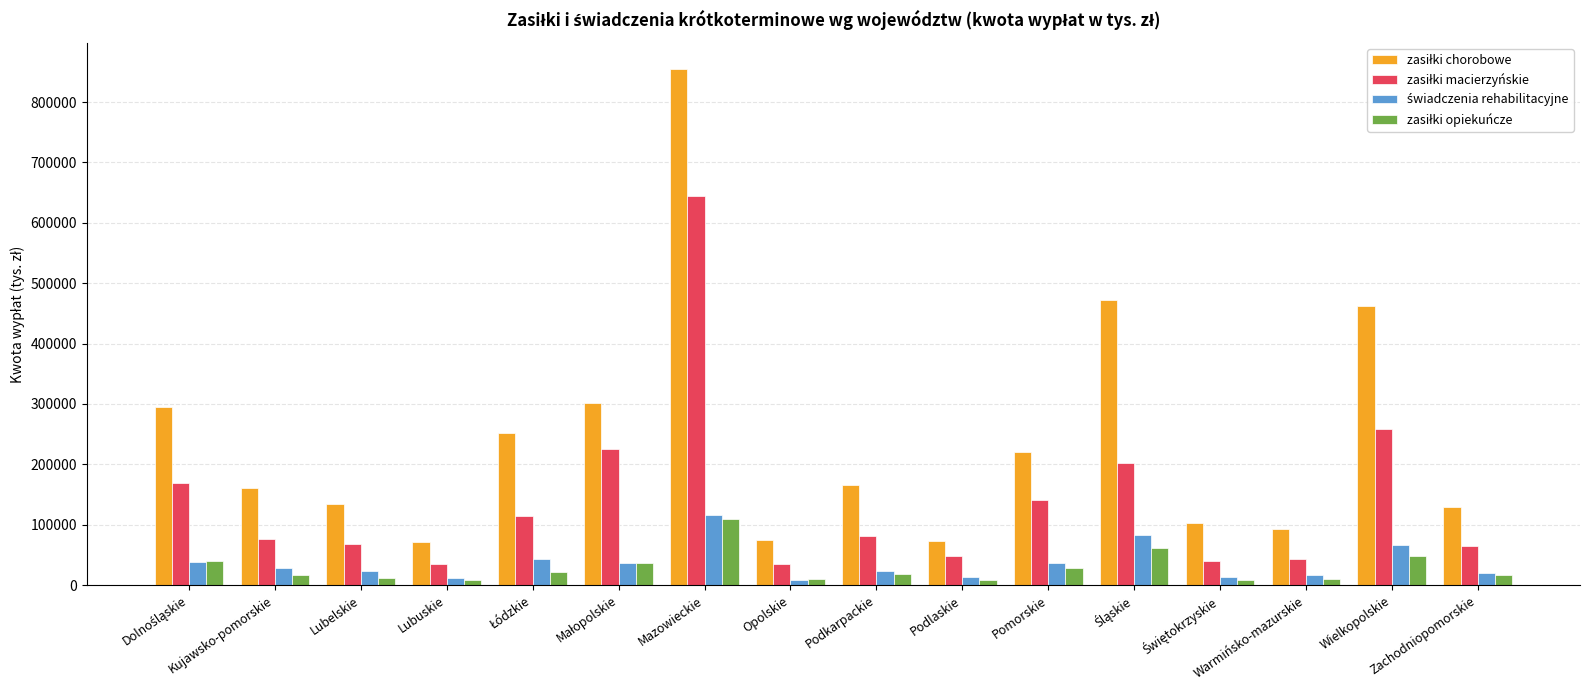

At which category is the sum across all series the highest?

Mazowieckie